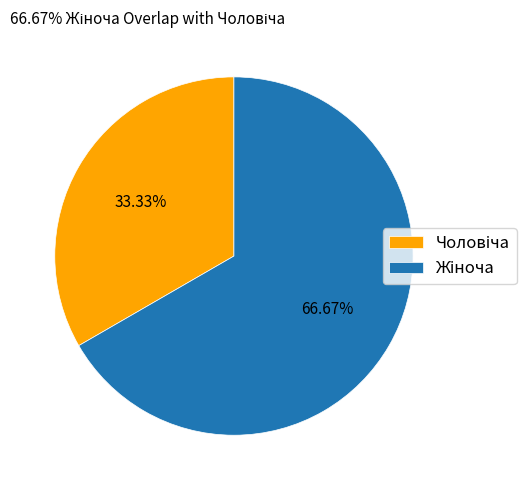

Is there any slice that represents more than half of the pie?

Yes